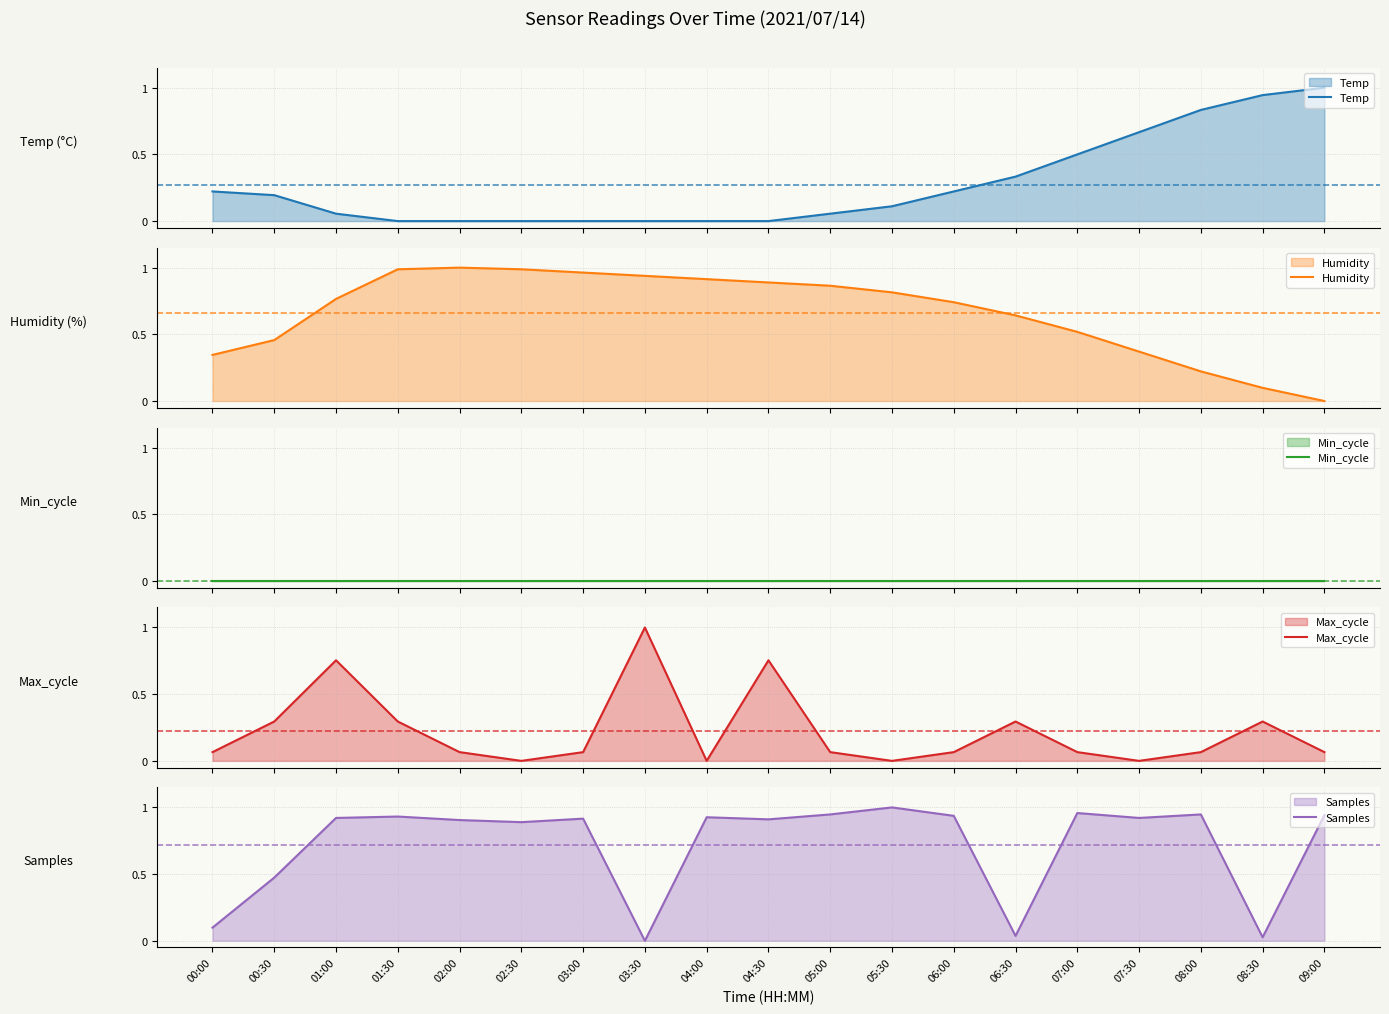

How many lines are shown in the chart?

5